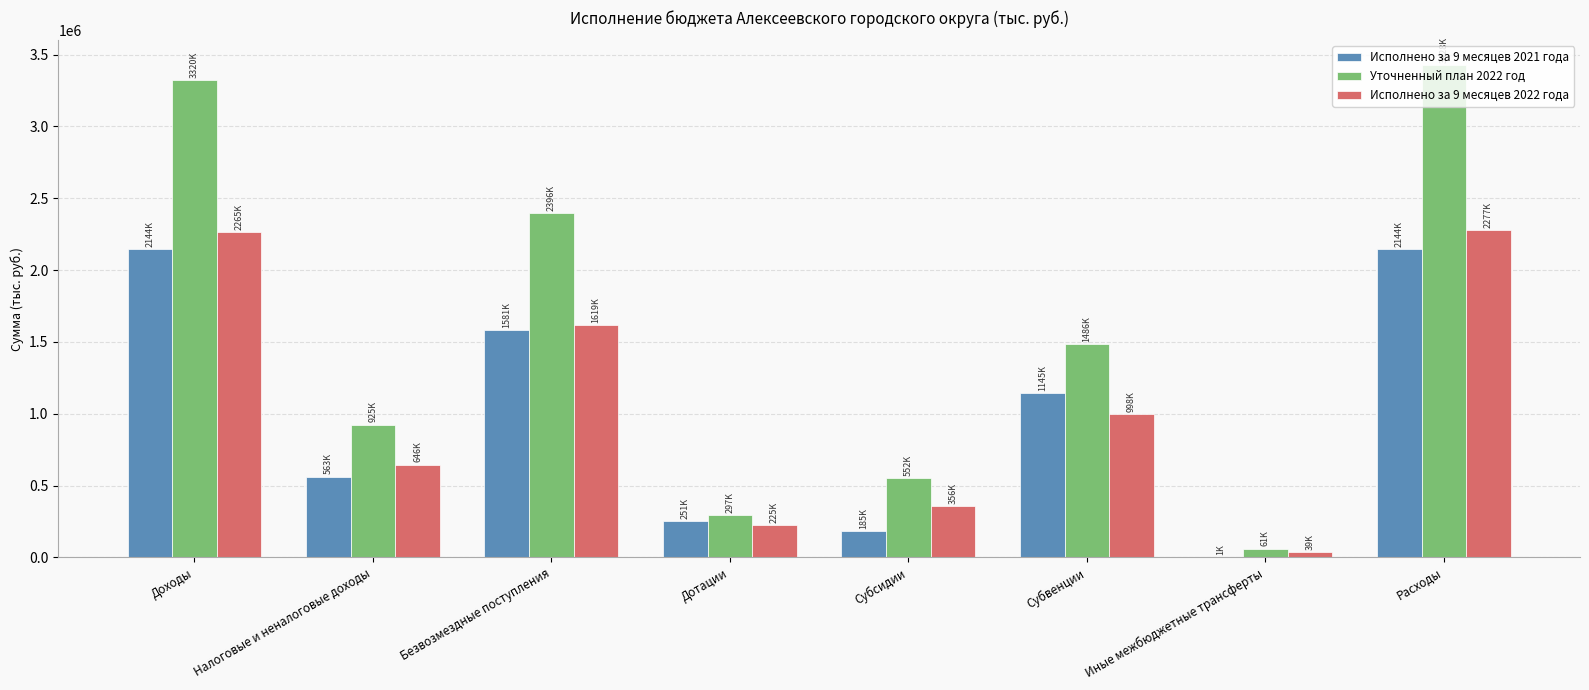

How many series are shown in this chart?

3